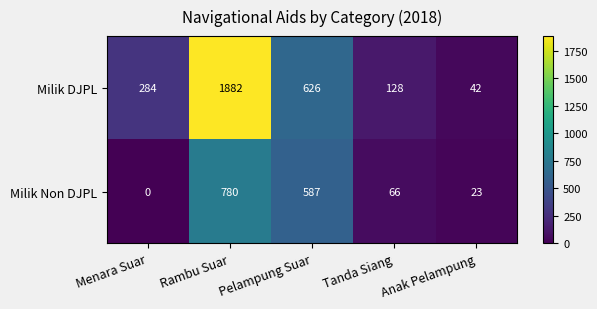

Which series has the largest range (max minus min)?

Milik DJPL